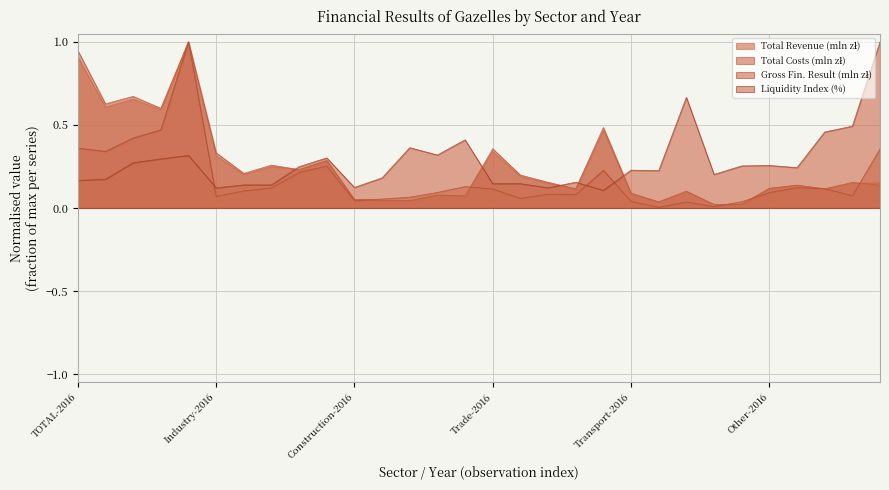

How many data points does each series have?

30